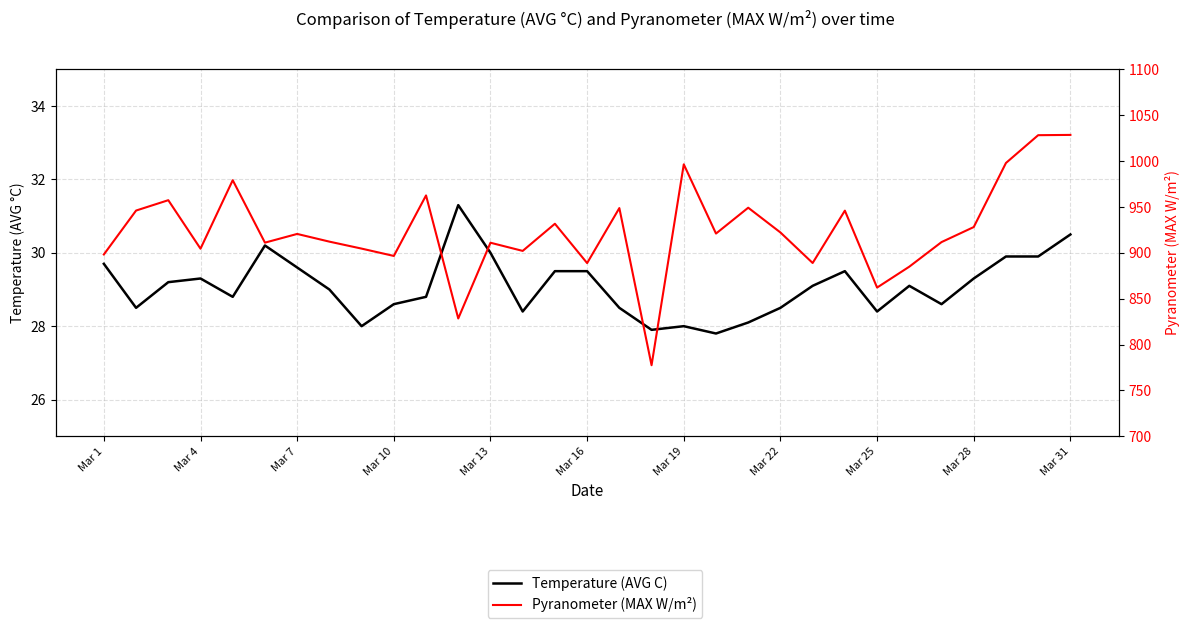

What is the minimum value for Pyranometer (MAX W/m²)?

777.4